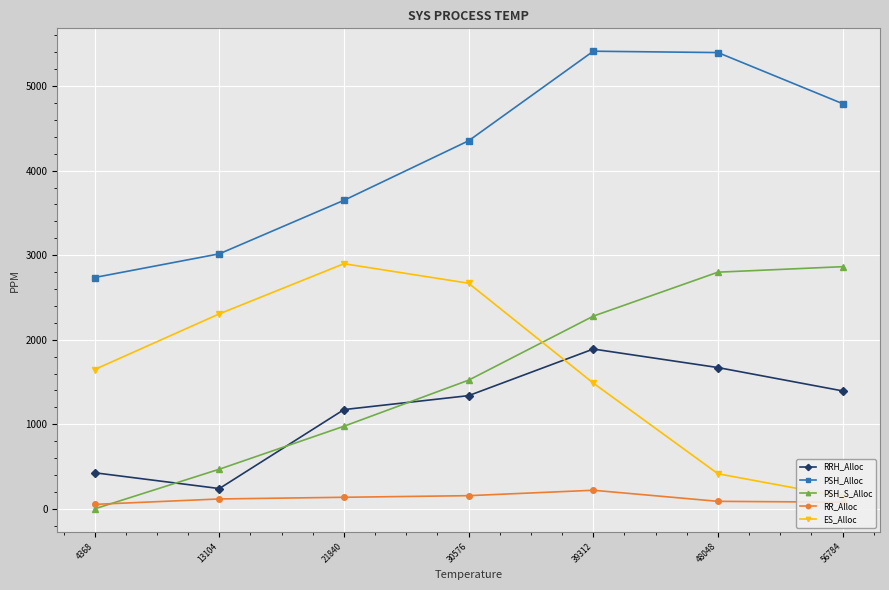

How many values in the ES_Alloc series are below 1648?

3